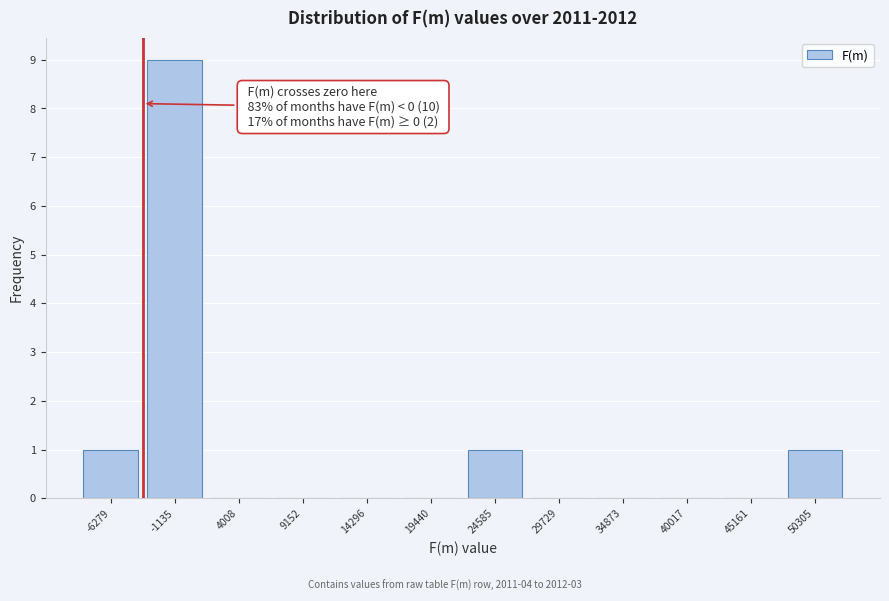

Over which range of the x-axis is the bar tallest?

-4000 to 1000